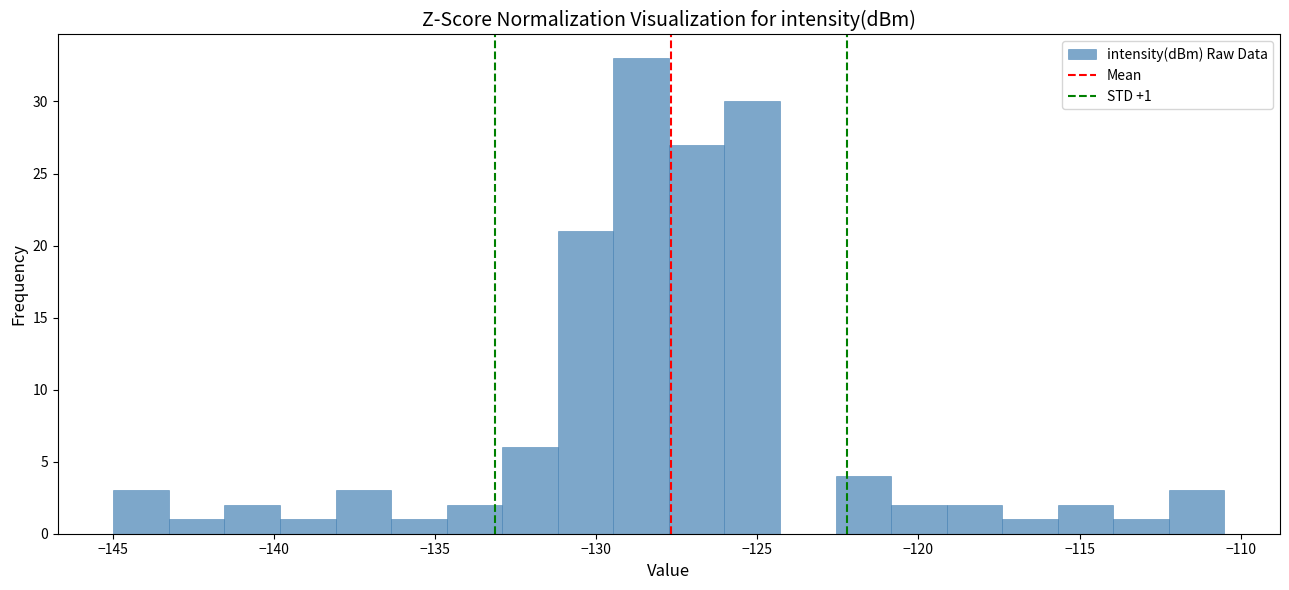

Read against the x-axis, roughly where is the centre of the tallest bar?

-128.5